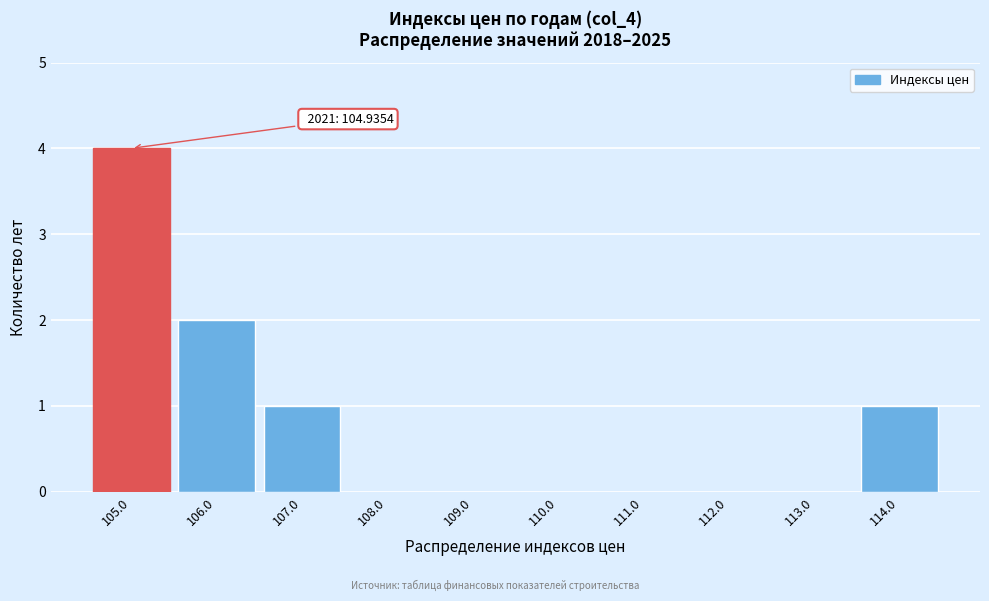

Over which range of the x-axis is the bar tallest?

104.5 to 105.5